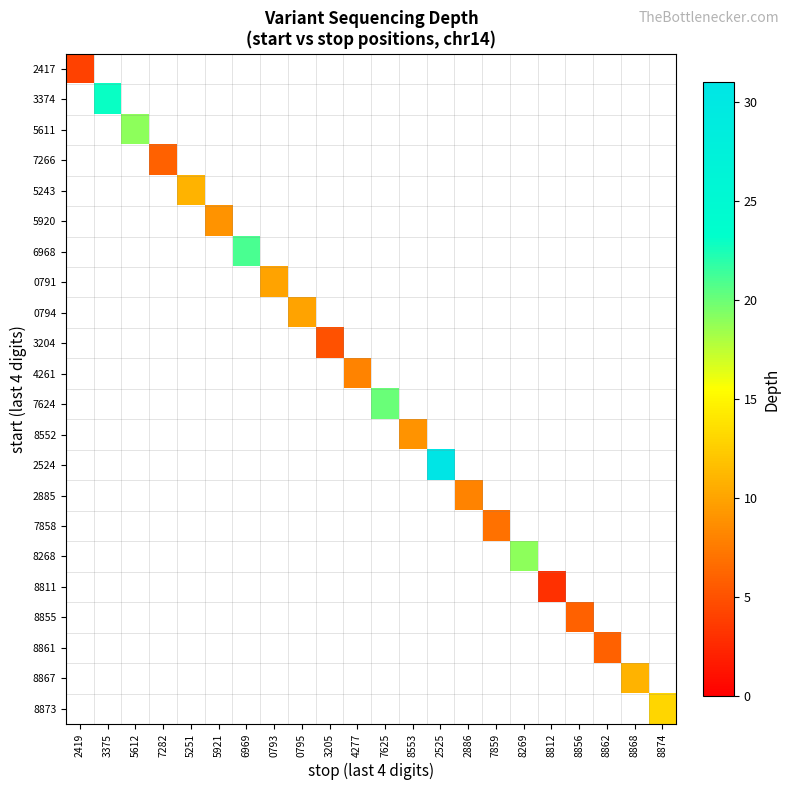

What is the greatest value displayed?

31.0